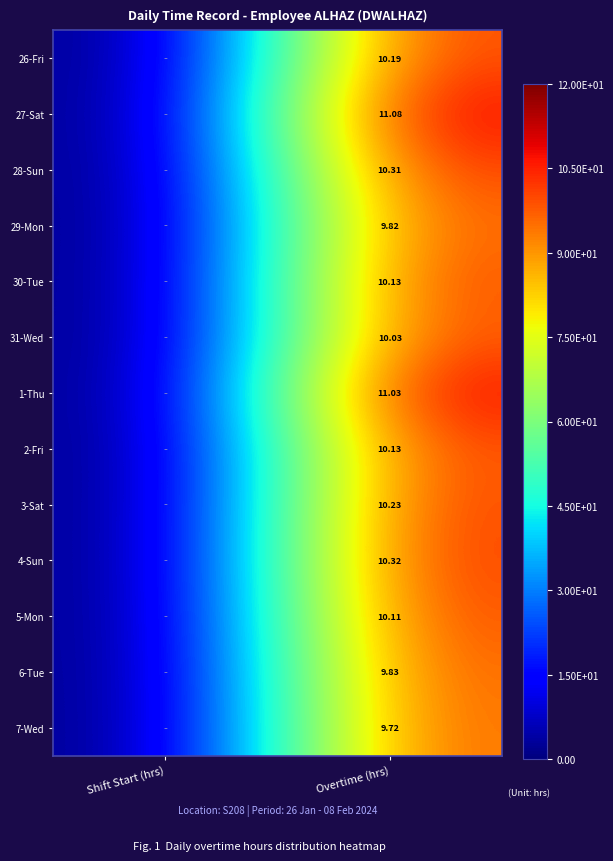

List the series in order of their peak value, lowest first.

7-Wed, 29-Mon, 6-Tue, 31-Wed, 5-Mon, 30-Tue, 2-Fri, 26-Fri, 3-Sat, 28-Sun, 4-Sun, 1-Thu, 27-Sat